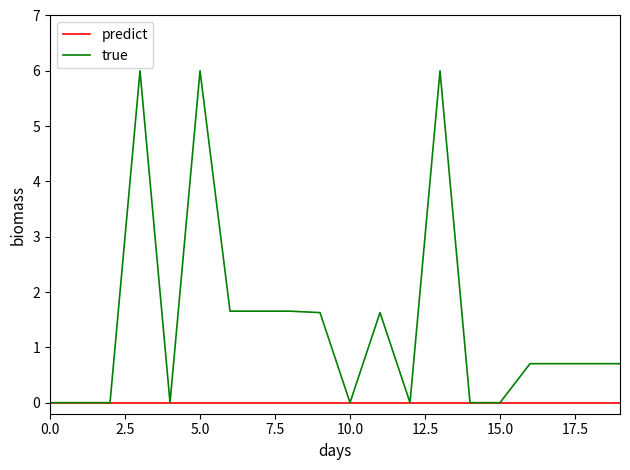

Which series has the largest range (max minus min)?

true